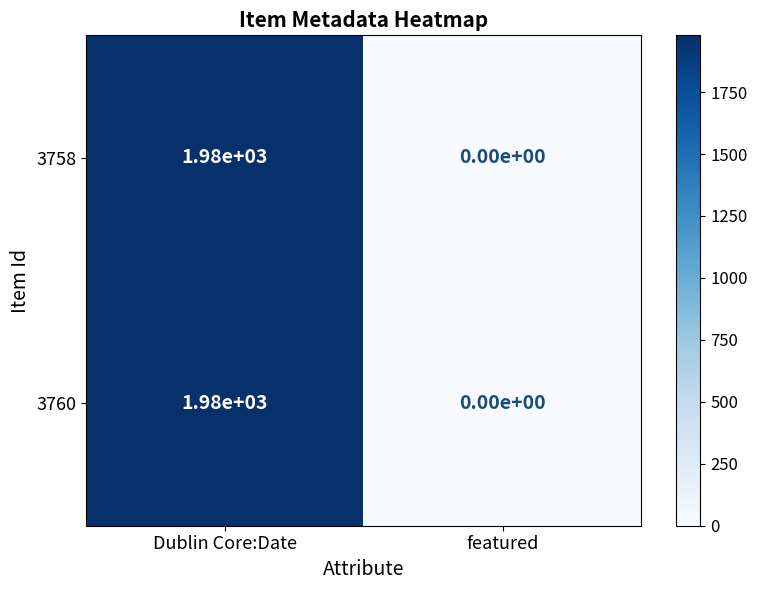

What is the average value of the 3760 series?

990